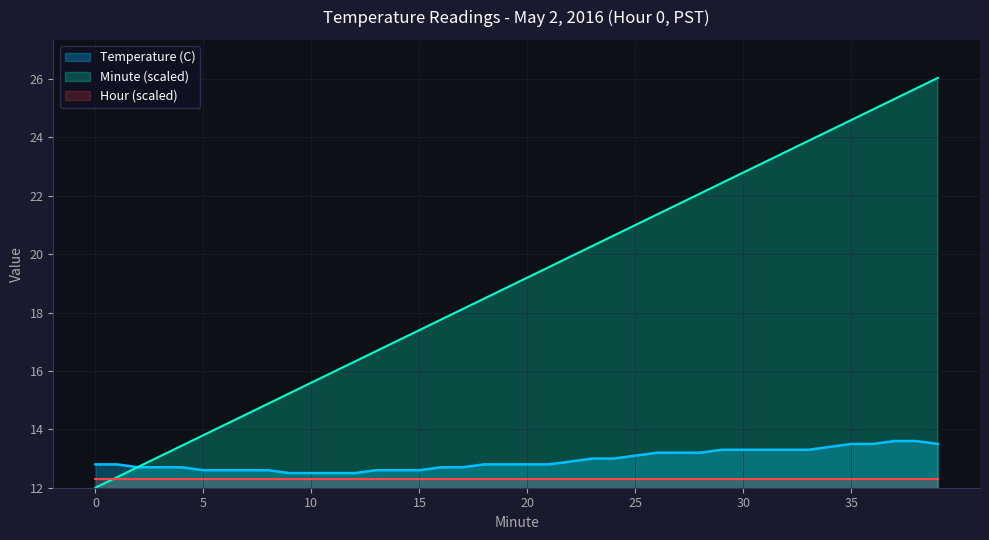

The Temperature (C) series shows 13.1 at 25. True or false?

True